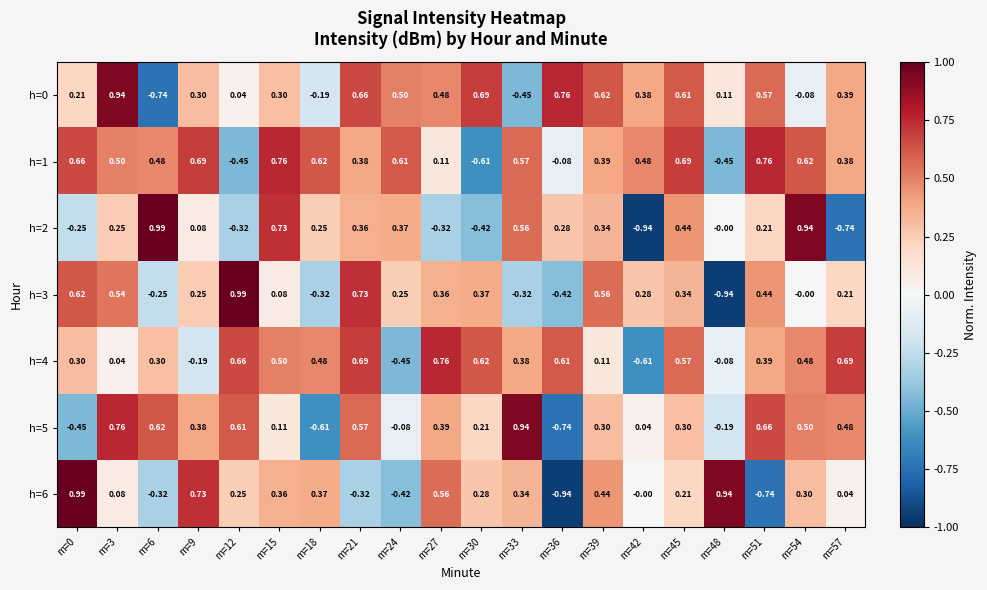

Is the value of h=2 at m=0 greater than the value of h=6 at m=42?

No